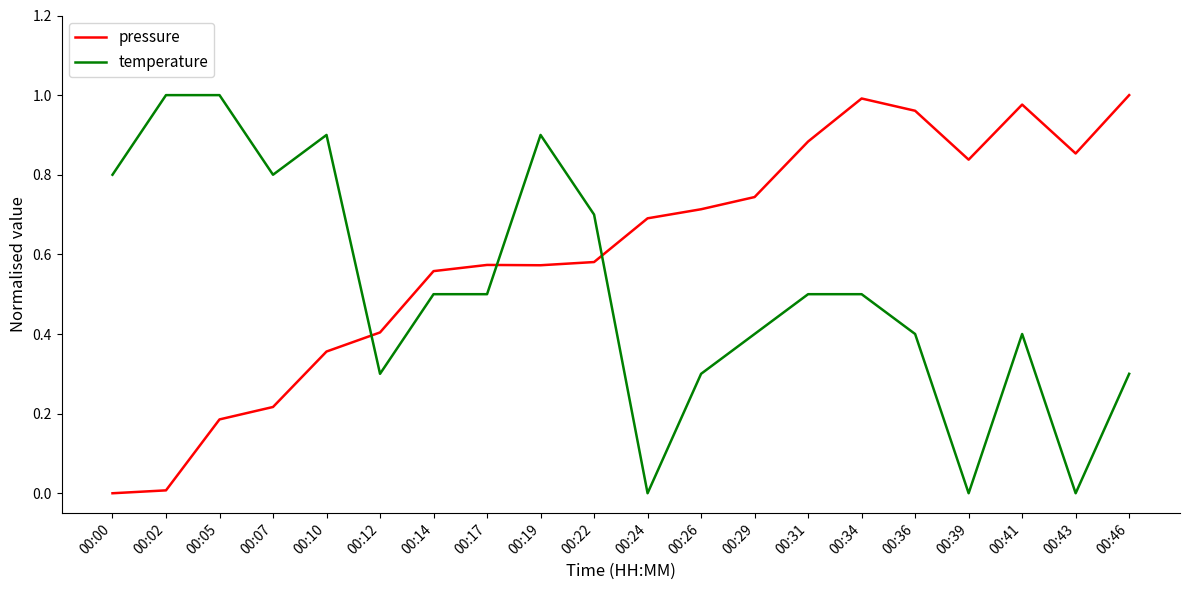

The pressure series shows 1.1 at 00:29. True or false?

False